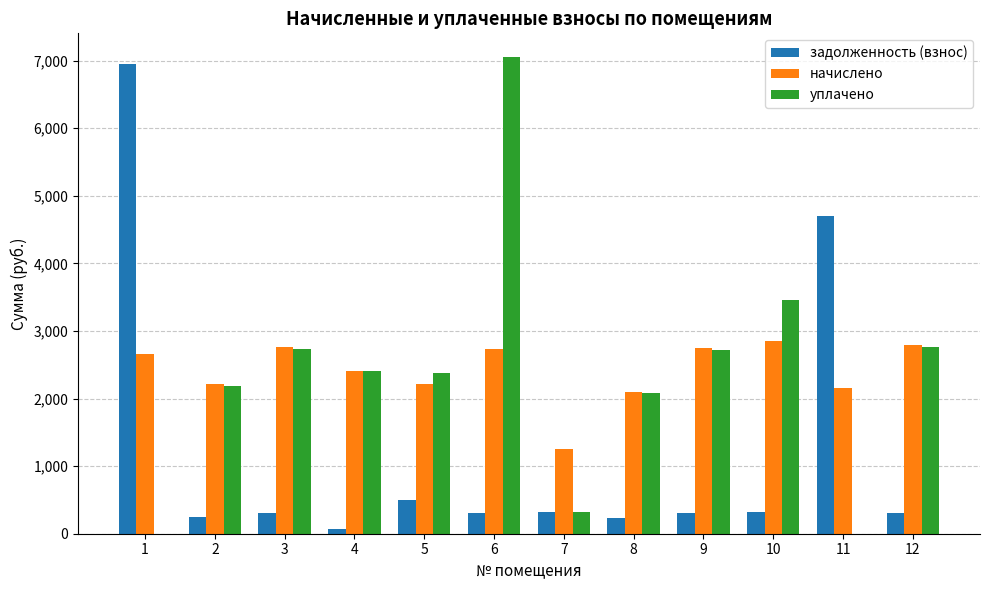

How many categories are shown in the chart?

12